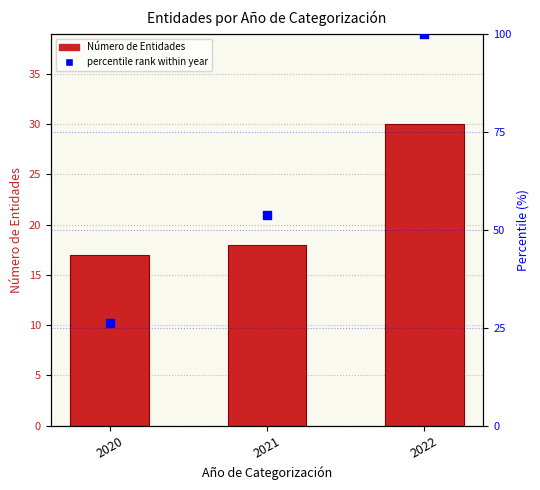

Which series has the largest total across all categories?

percentile rank within year